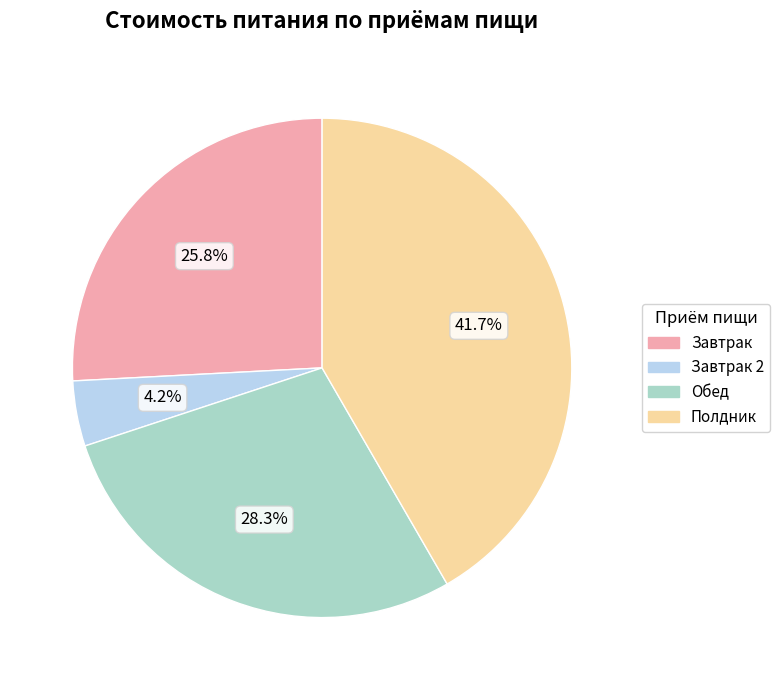

Is there any slice that represents more than half of the pie?

No